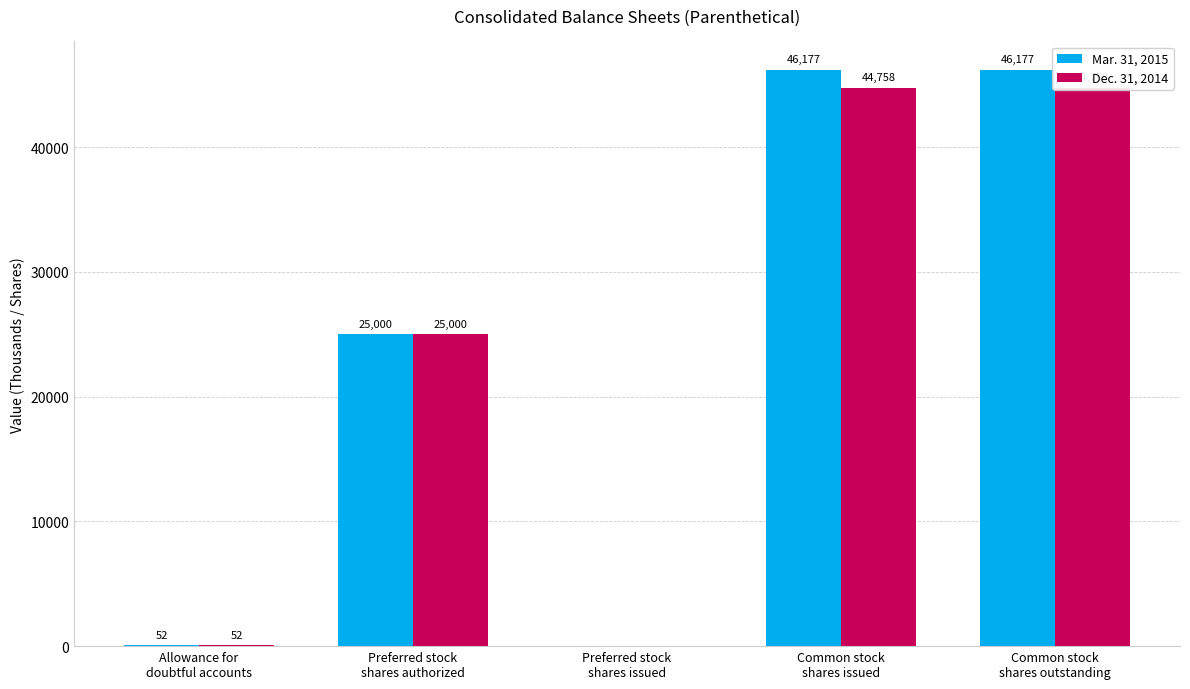

Reading left to right, what are all the values shown in this chart?

Mar. 31, 2015: 52	25000	0	46177	46177
Dec. 31, 2014: 52	25000	0	44758	44758